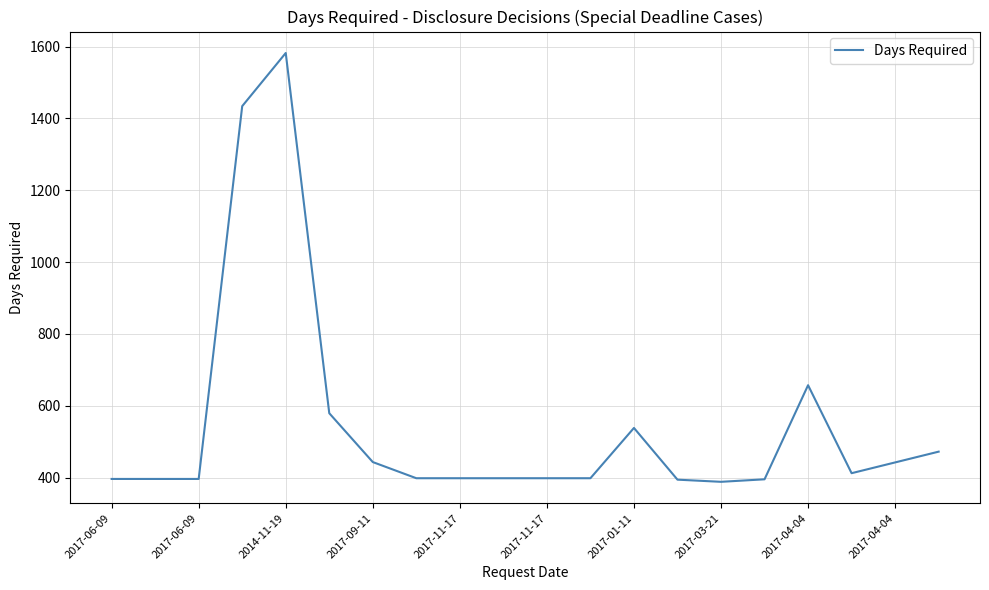

What is the minimum value shown in the chart?

388